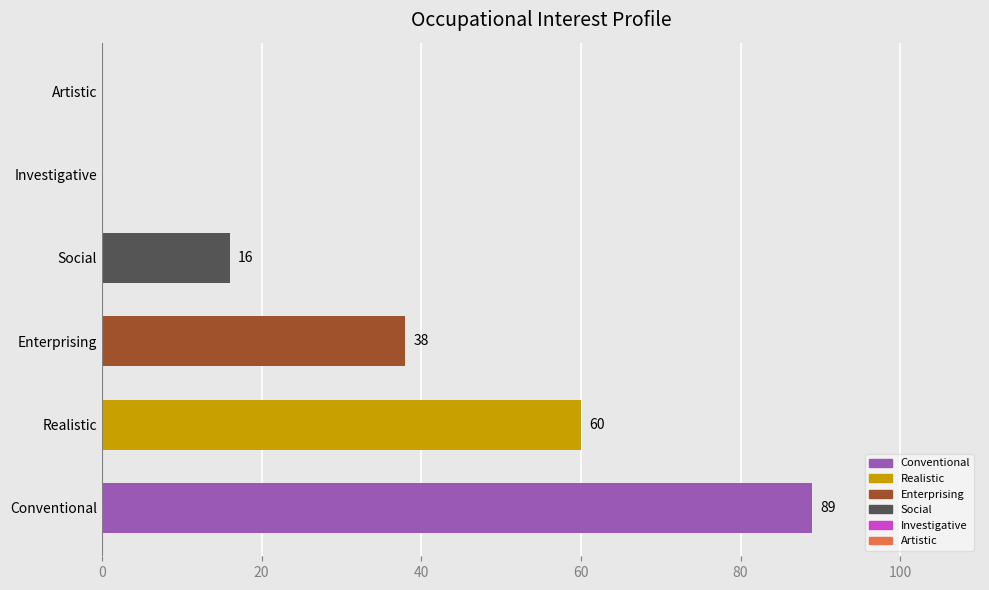

Reading top to bottom, list all the values displayed in this chart.

Artistic=0	Investigative=0	Social=16	Enterprising=38	Realistic=60	Conventional=89